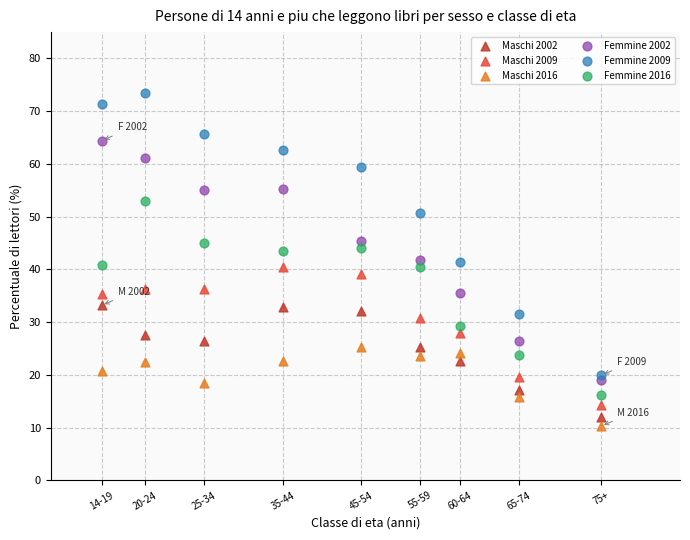

Which series has the widest spread of Y values?

Femmine 2009